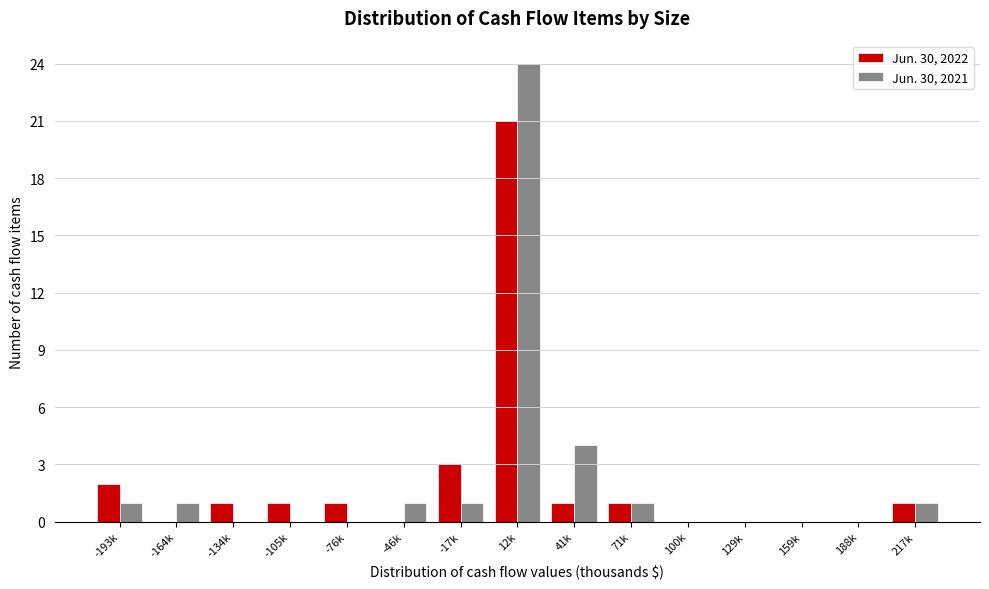

Reading left to right, transcribe all the data shown in this chart.

Jun. 30, 2022: -193k=2	-164k=0	-134k=1	-105k=1	-76k=1	-46k=0	-17k=3	12k=21	41k=1	71k=1	100k=0	129k=0	159k=0	188k=0	217k=1
Jun. 30, 2021: -193k=1	-164k=1	-134k=0	-105k=0	-76k=0	-46k=1	-17k=1	12k=24	41k=4	71k=1	100k=0	129k=0	159k=0	188k=0	217k=1